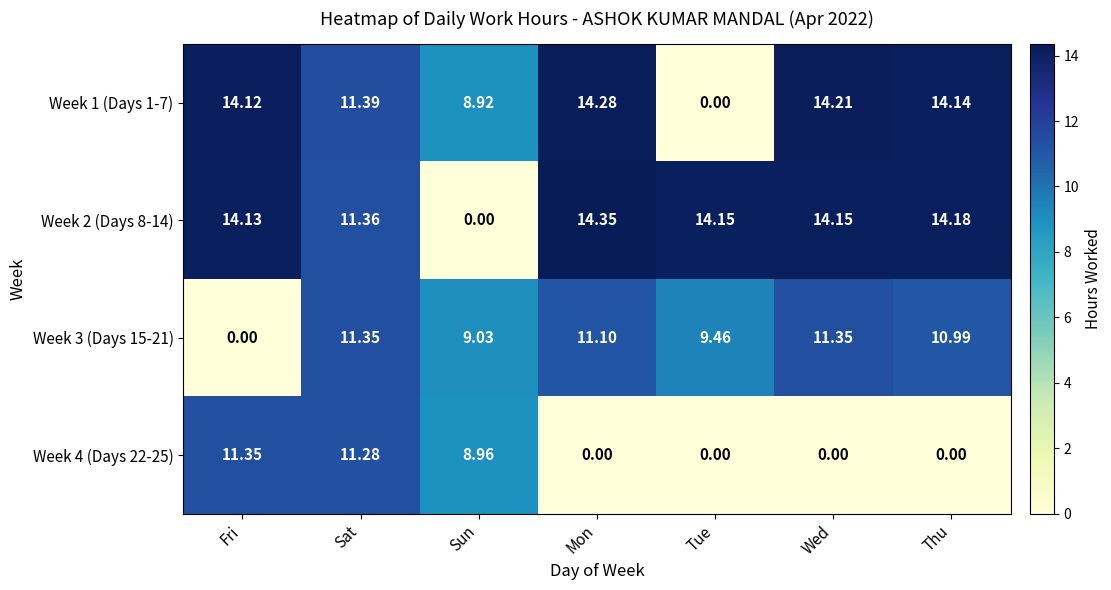

Where does the Week 3 (Days 15-21) series first go above 10?

Sat